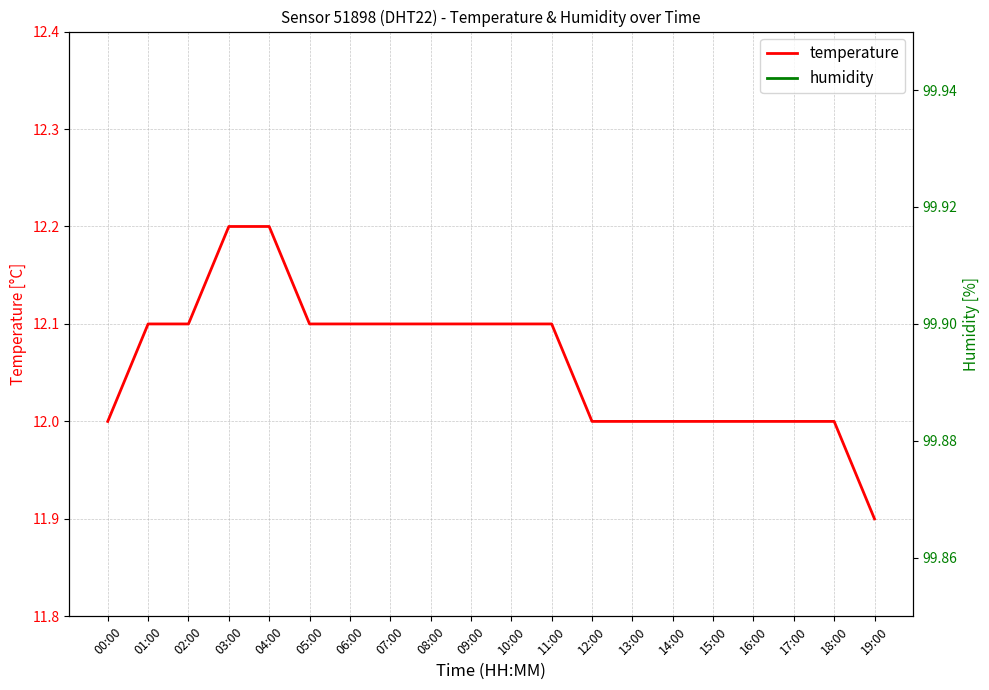

What is the sum of all temperature values?

241.2